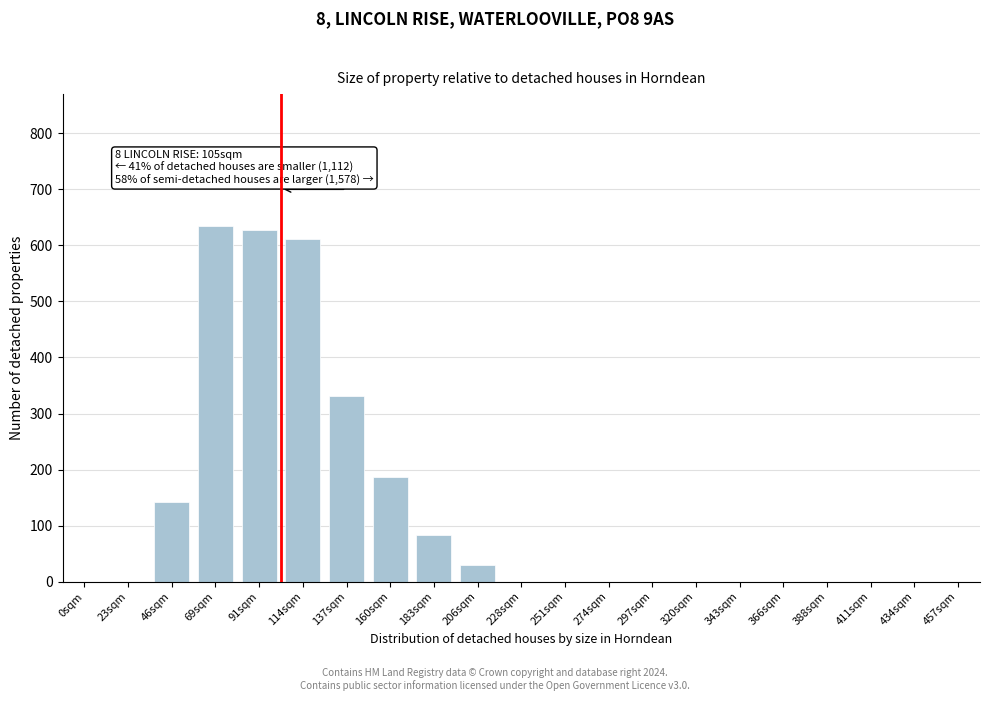

Reading left to right, extract all data points from this chart.

0sqm=0	23sqm=0	46sqm=143	69sqm=634	91sqm=627	114sqm=612	137sqm=331	160sqm=186	183sqm=83	206sqm=30	228sqm=0	251sqm=0	274sqm=0	297sqm=0	320sqm=0	343sqm=0	366sqm=0	388sqm=0	411sqm=0	434sqm=0	457sqm=0